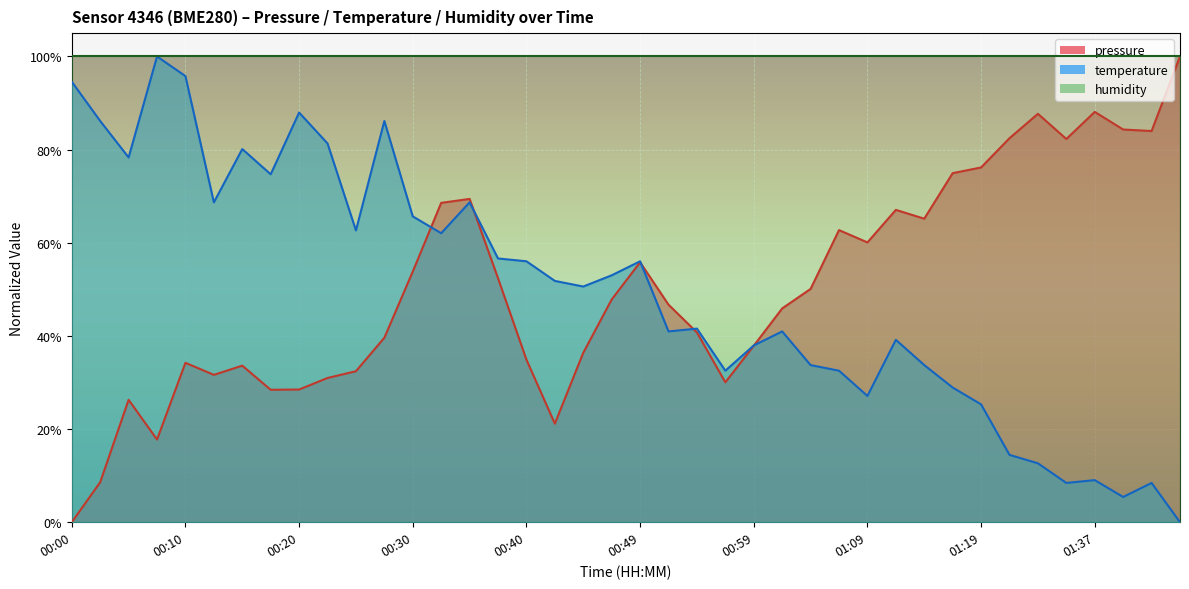

Which series has the largest total across all categories?

humidity